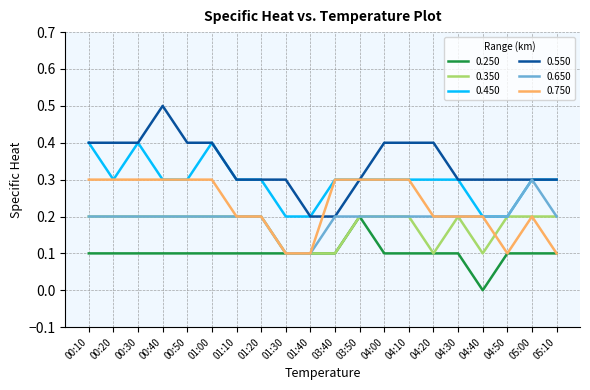

What is the total value across all series at 04:10?

1.5